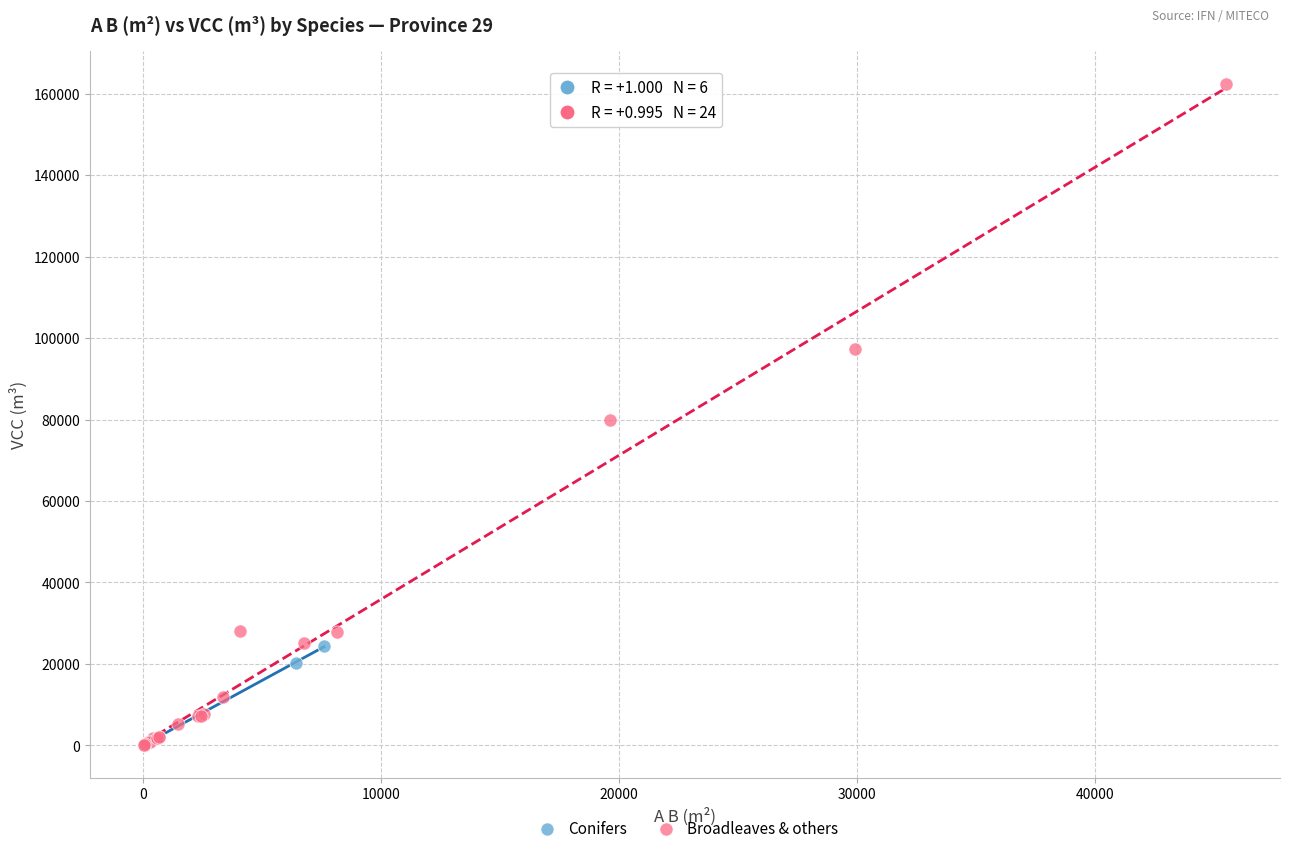

Which series contains the highest Y value?

Broadleaves & others